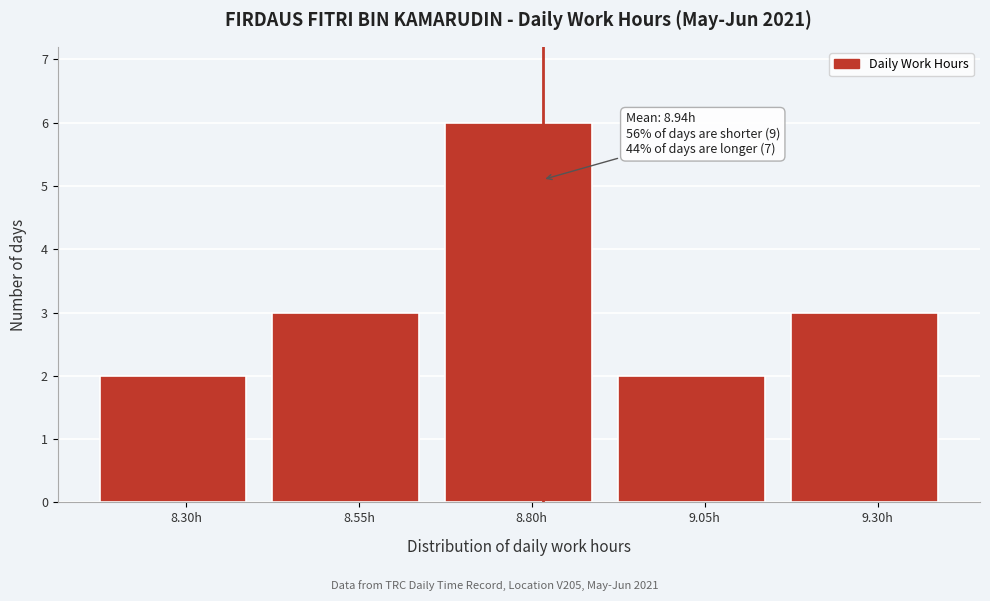

Reading left to right, extract all data points from this chart.

2	3	6	2	3